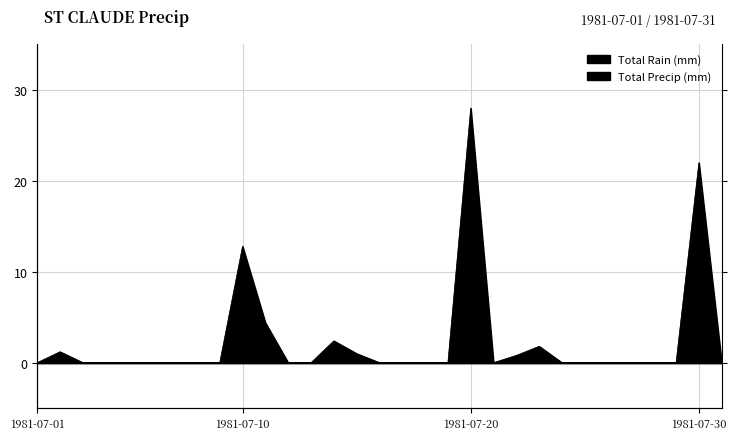

The chart shows a value of 0.0 at 1981-07-01. True or false?

True